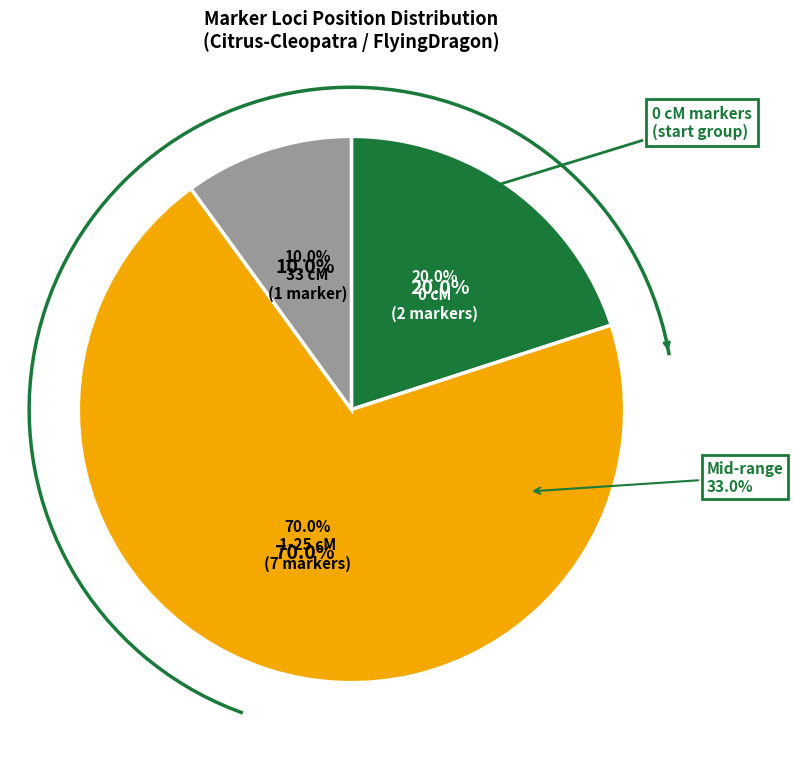

Does 0 cM account for over 50% of the chart?

No